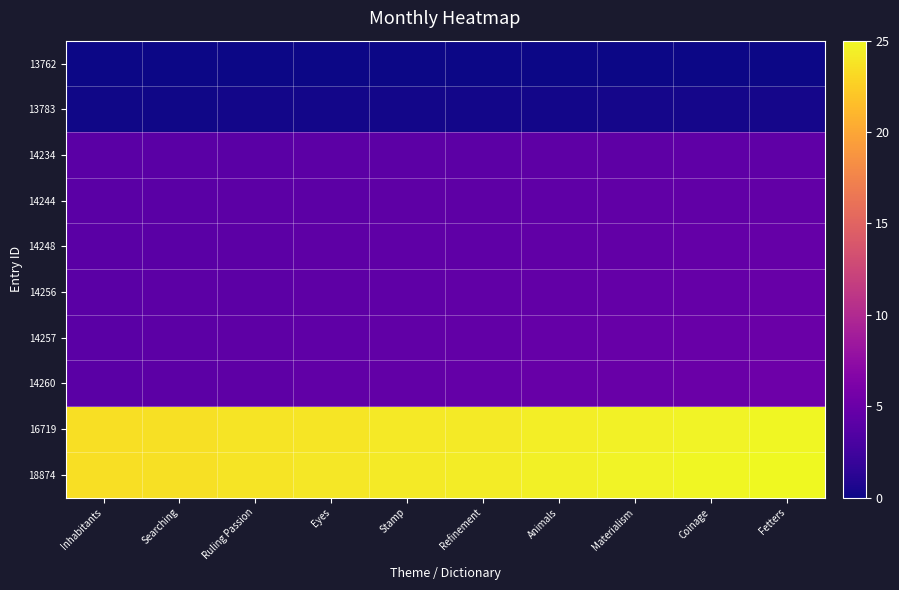

At which category does the chart reach its minimum across all series?

Inhabitants